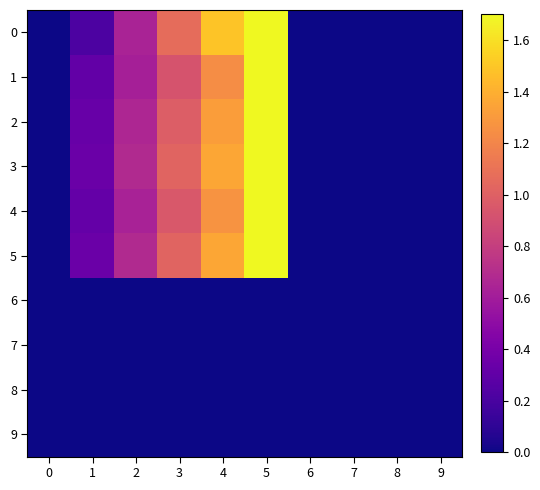

At how many categories does at least one series exceed 1?

3